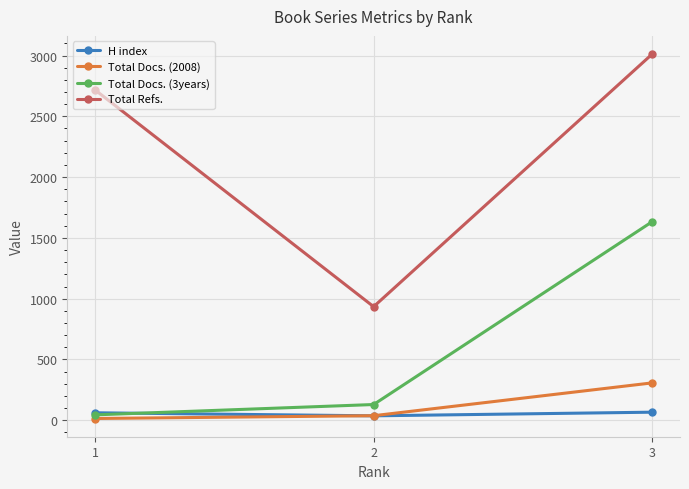

Which series has the largest range (max minus min)?

Total Refs.